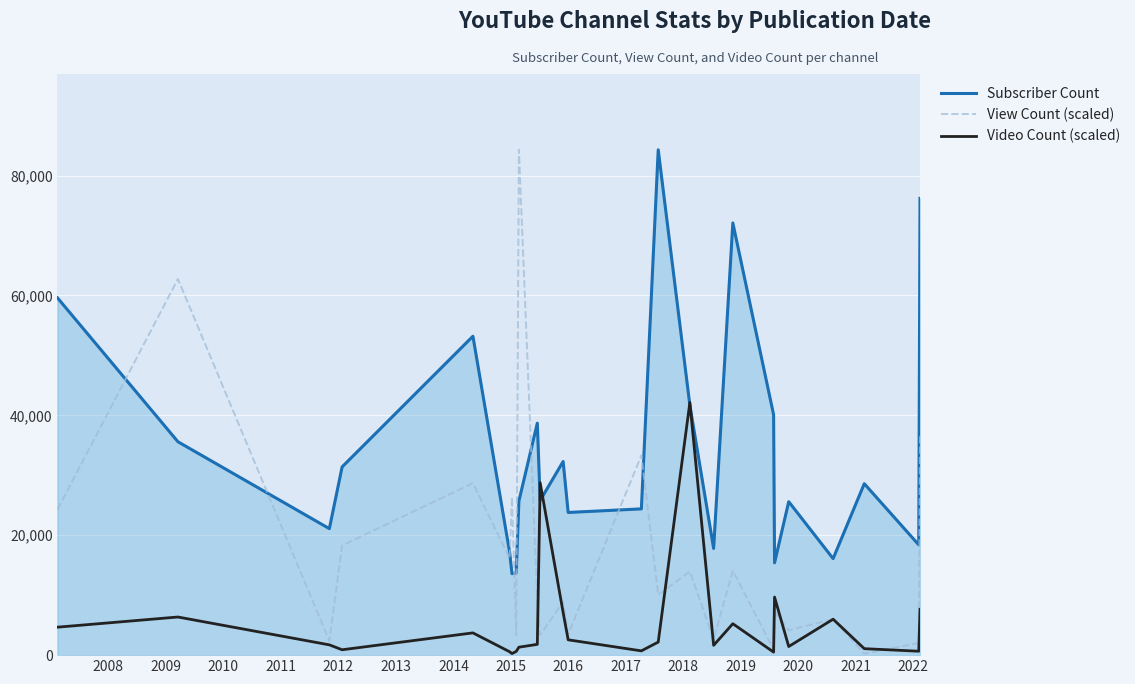

Which series has the largest total across all categories?

Subscriber Count